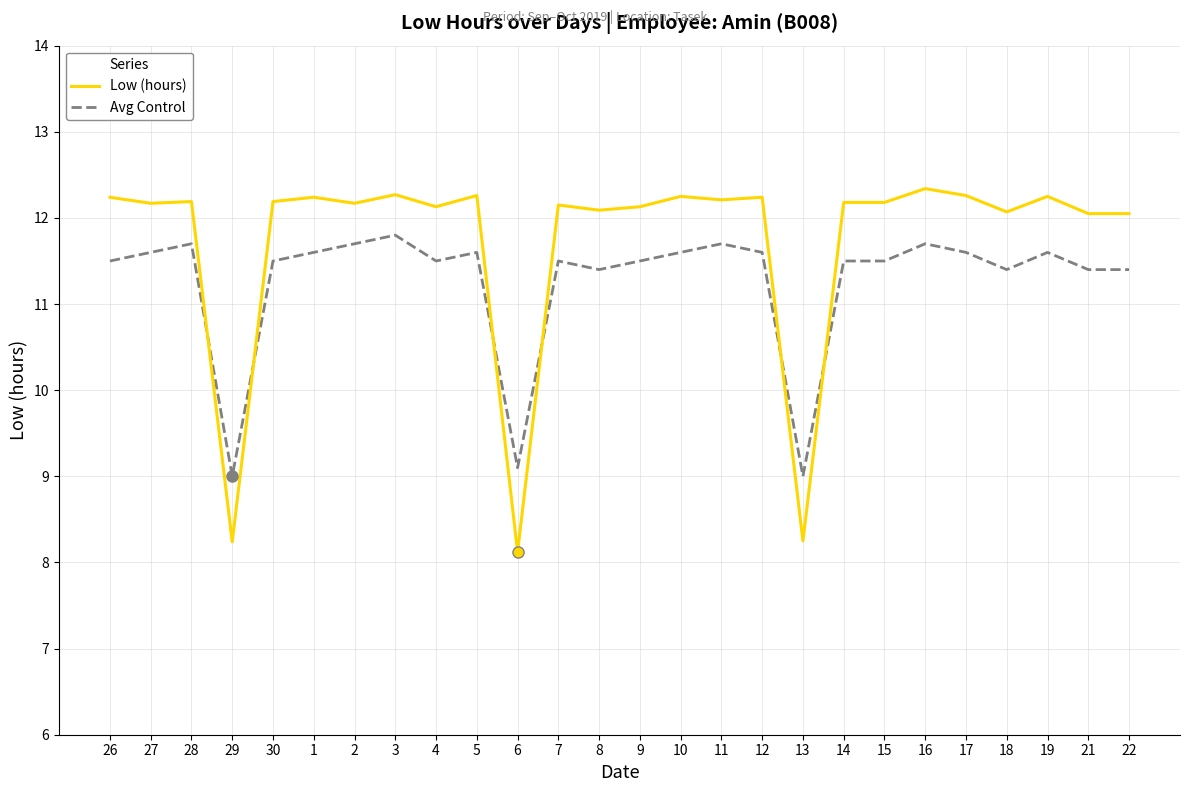

What is the difference between the maximum and minimum values in the Avg Control series?

2.8